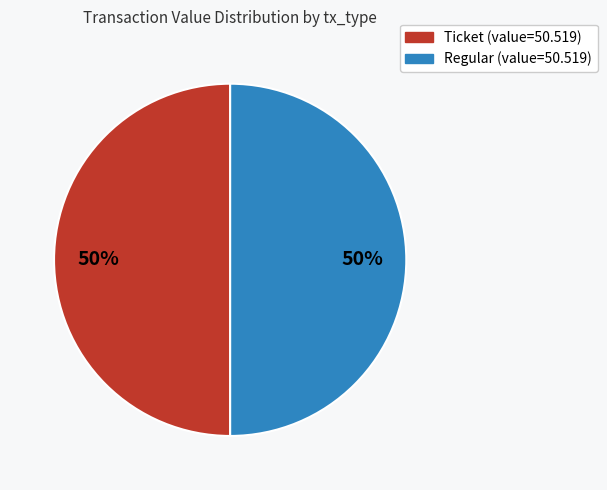

To the nearest percent, what is the average slice percentage?

50%